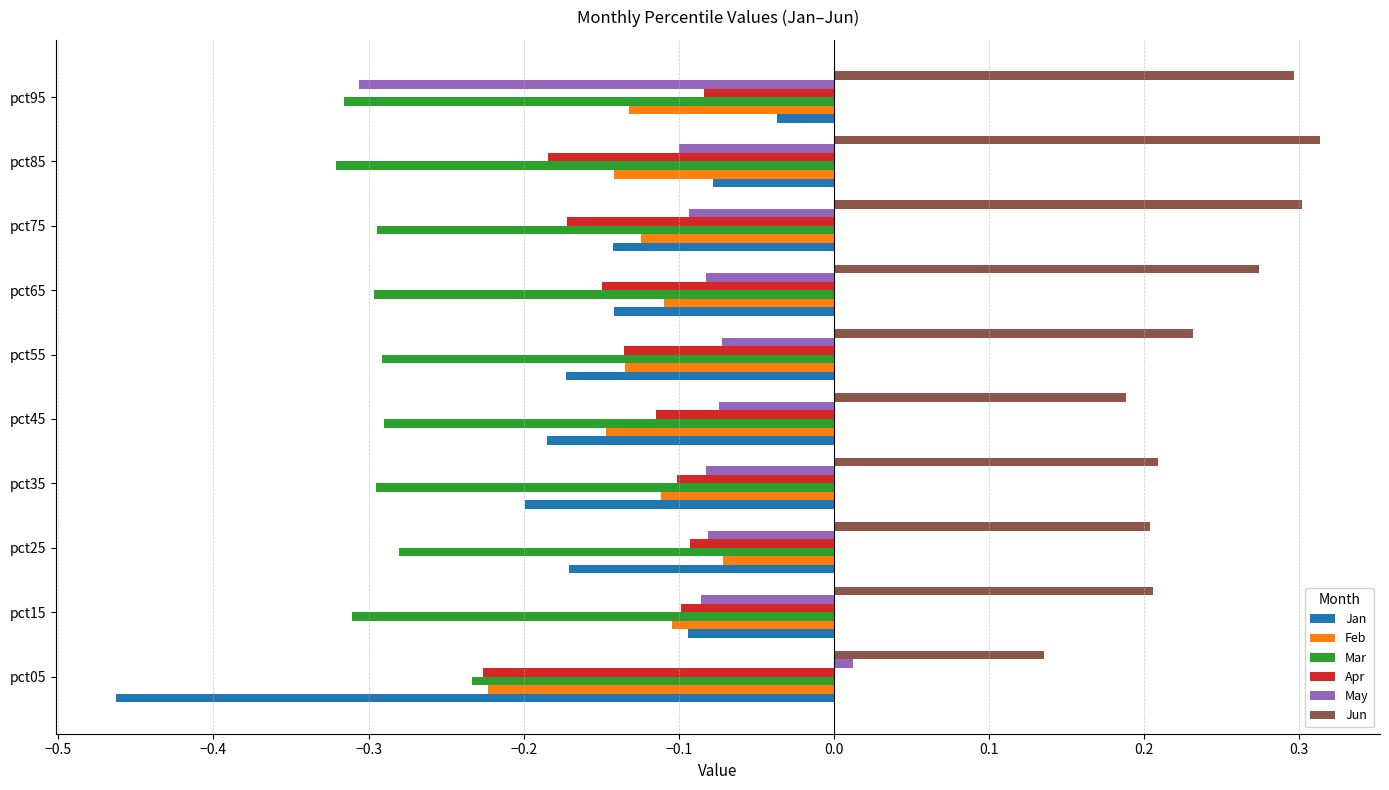

At how many categories does at least one series exceed 0?

10